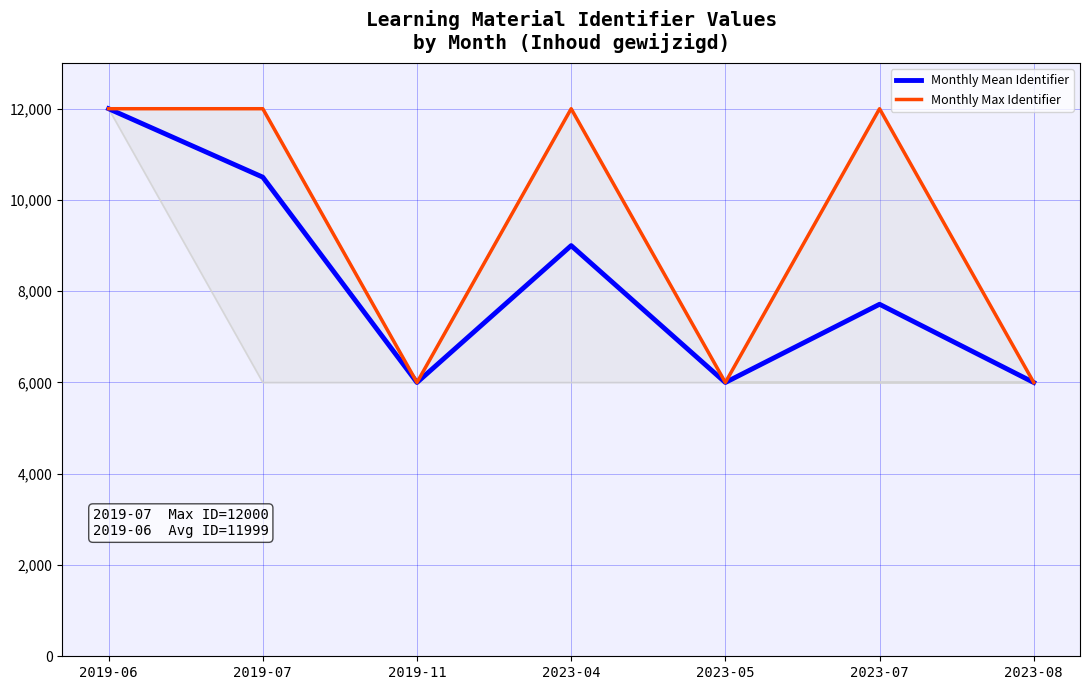

Reading left to right, transcribe all the data shown in this chart.

Monthly Mean Identifier: 12000.0	10500.0	6000.0	9000.0	6000.0	7714.3	6000.0
Monthly Max Identifier: 12000.0	12000.0	6000.0	12000.0	6000.0	12000.0	6000.0